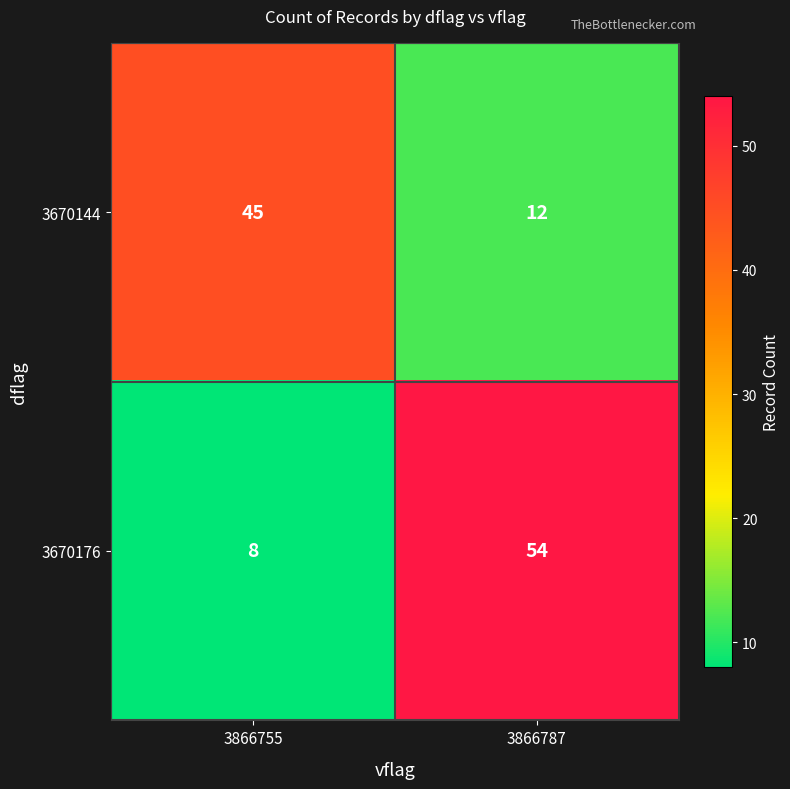

List the series in order of their peak value, highest first.

3670176, 3670144